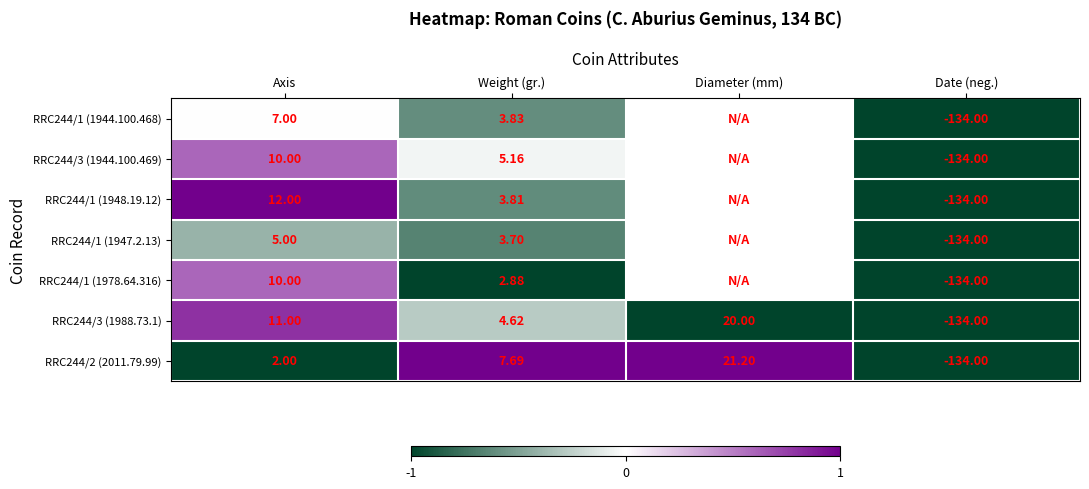

At which category is the sum across all series the highest?

Axis